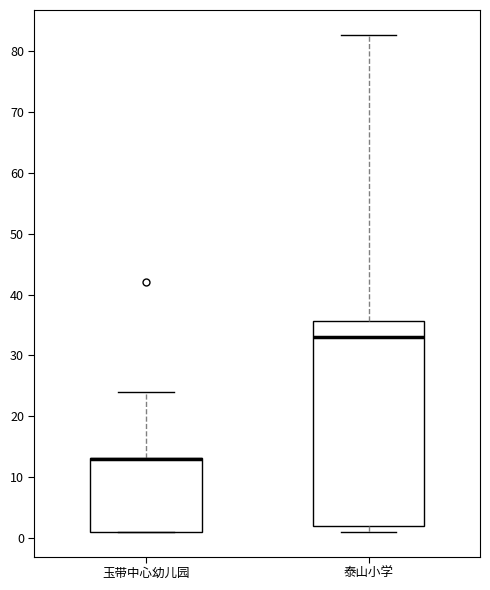

Which box is the tallest, from its lower edge to its upper edge?

泰山小学